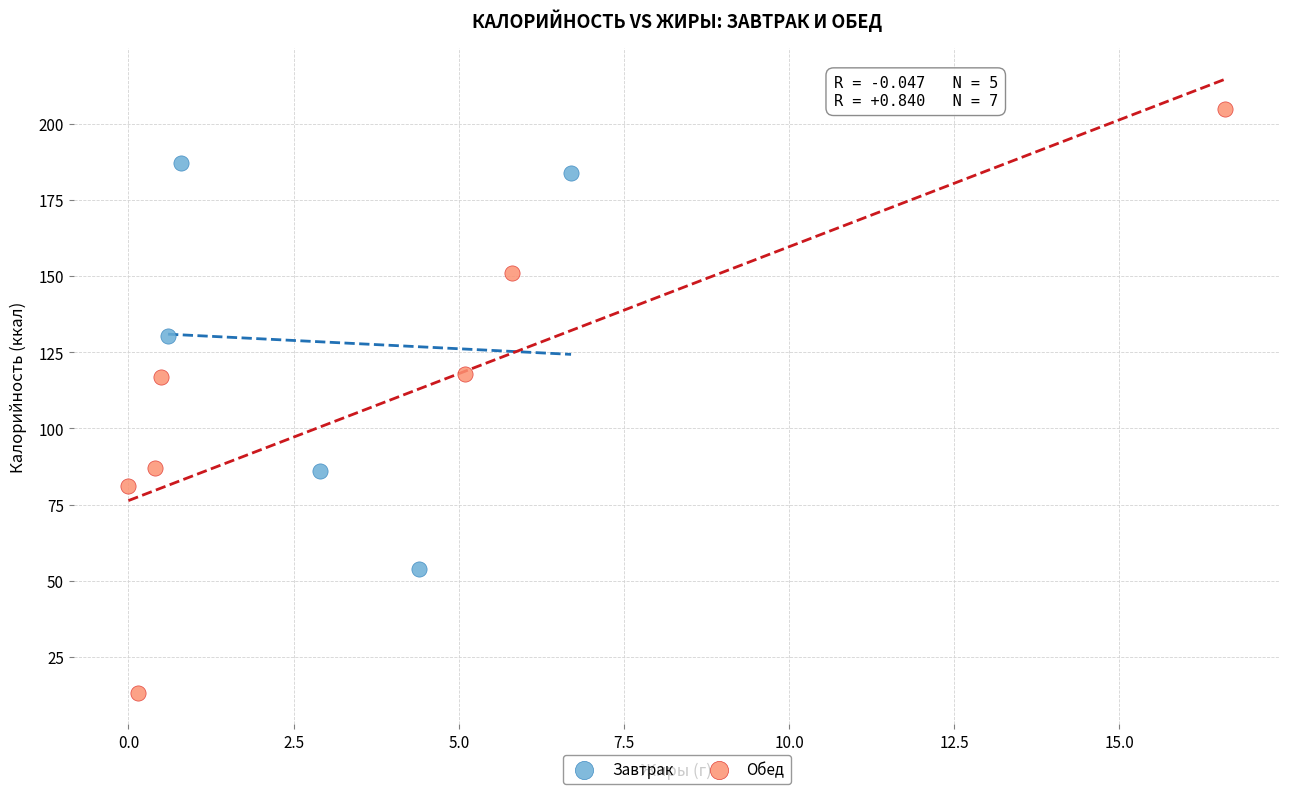

Which series has the largest Y range (max minus min)?

Обед